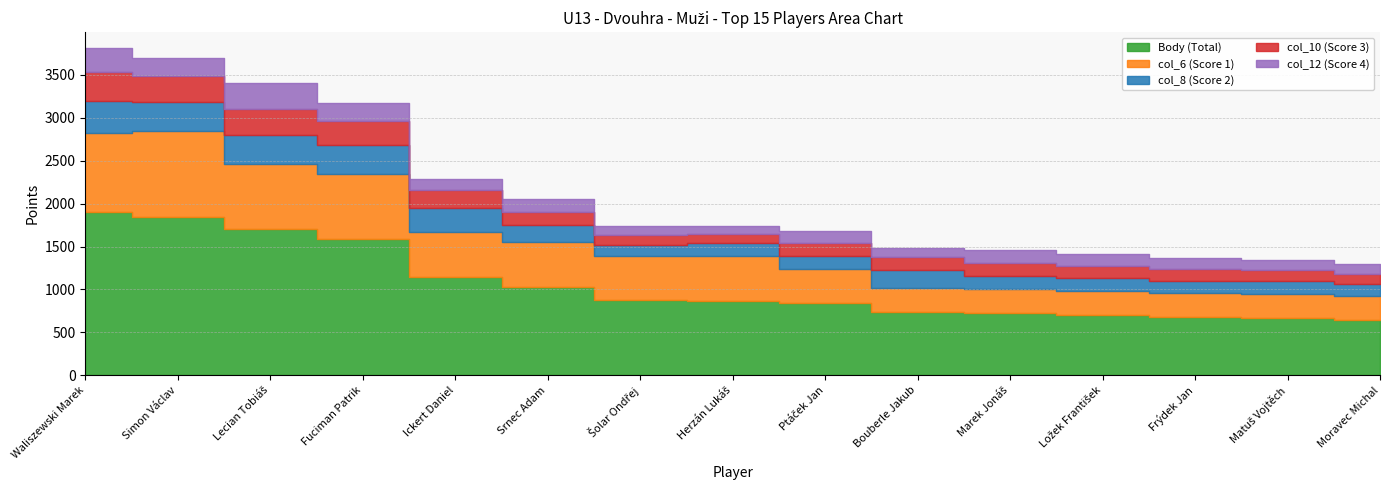

How many values in the col_6 (Score 1) series exceed 520?

4